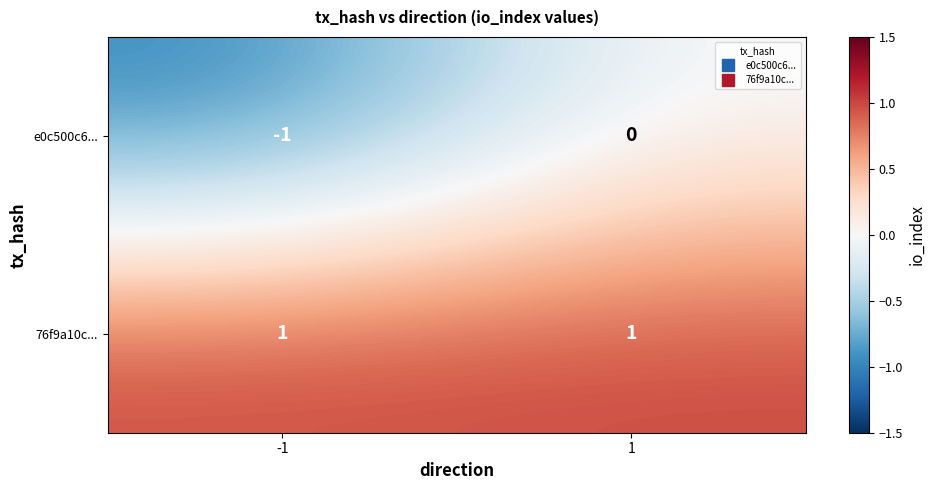

At which category is the sum across all series the highest?

1